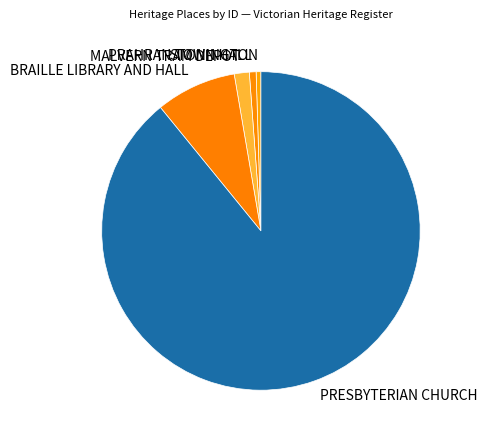

Is it true that PRESBYTERIAN CHURCH is 89% of the pie?

True